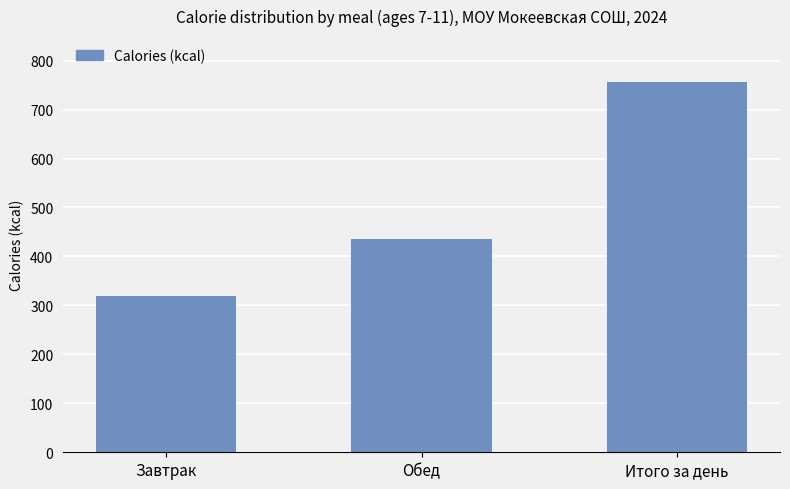

Count the number of categories in the chart.

3